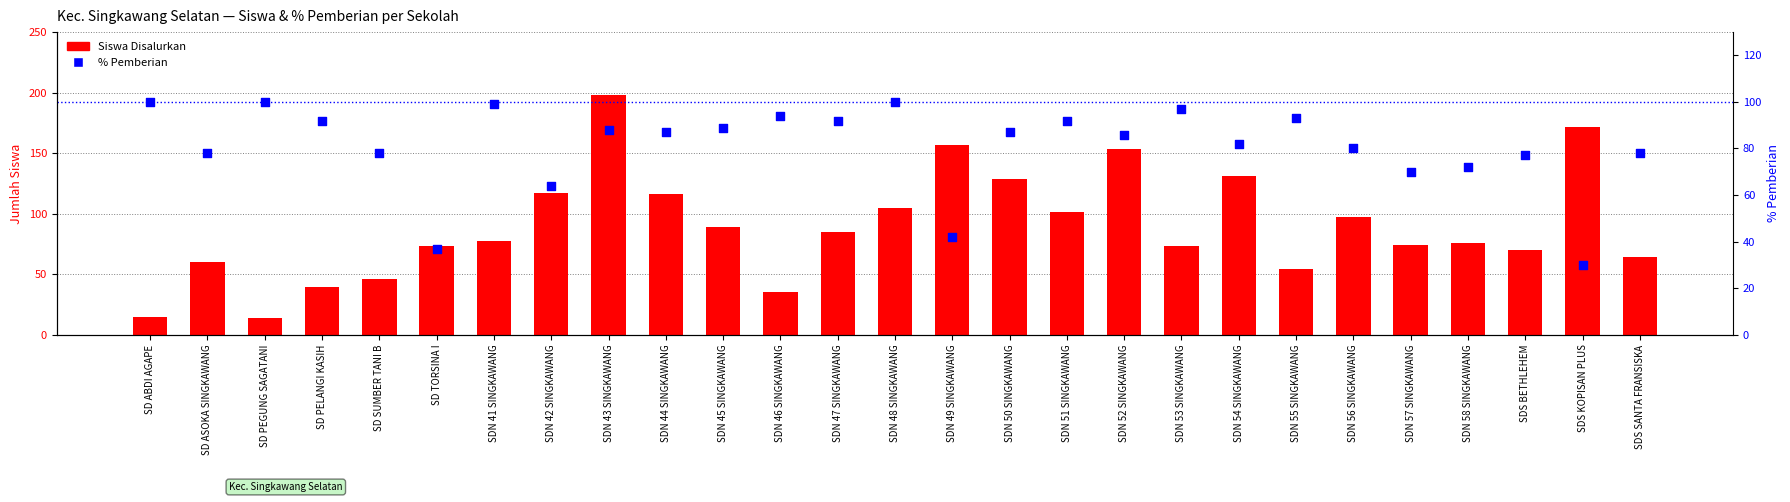

Which series contains the highest Y value?

Siswa Disalurkan